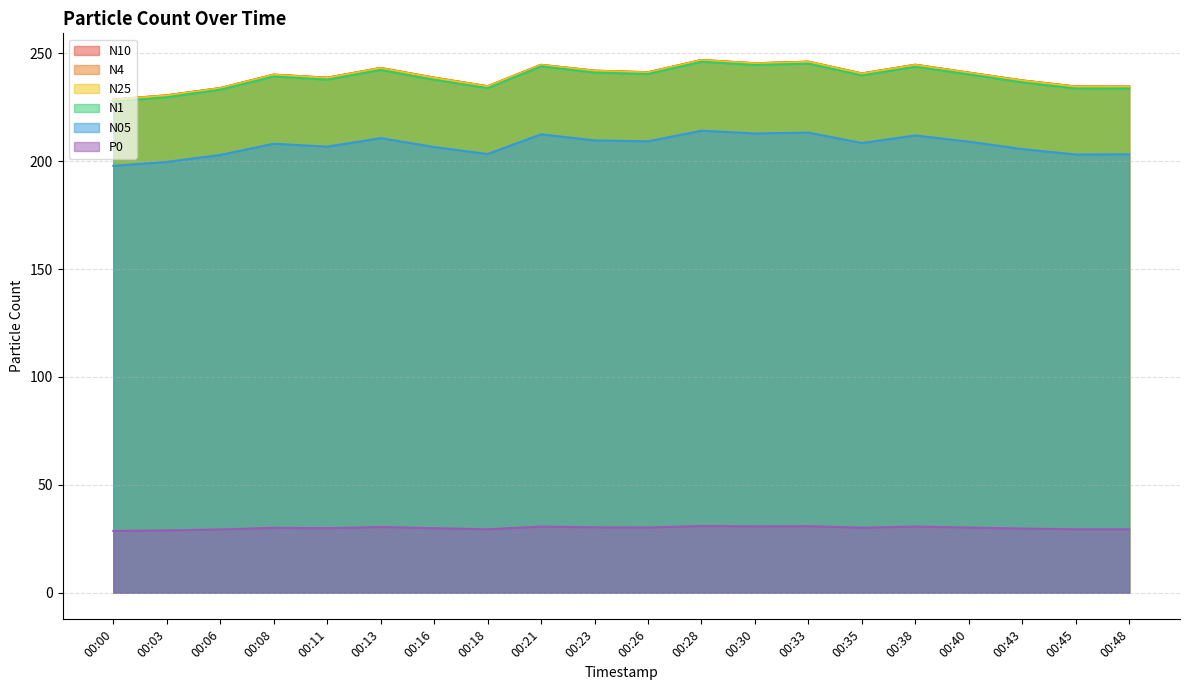

Which series changed the most between 00:16 and 00:45?

N10